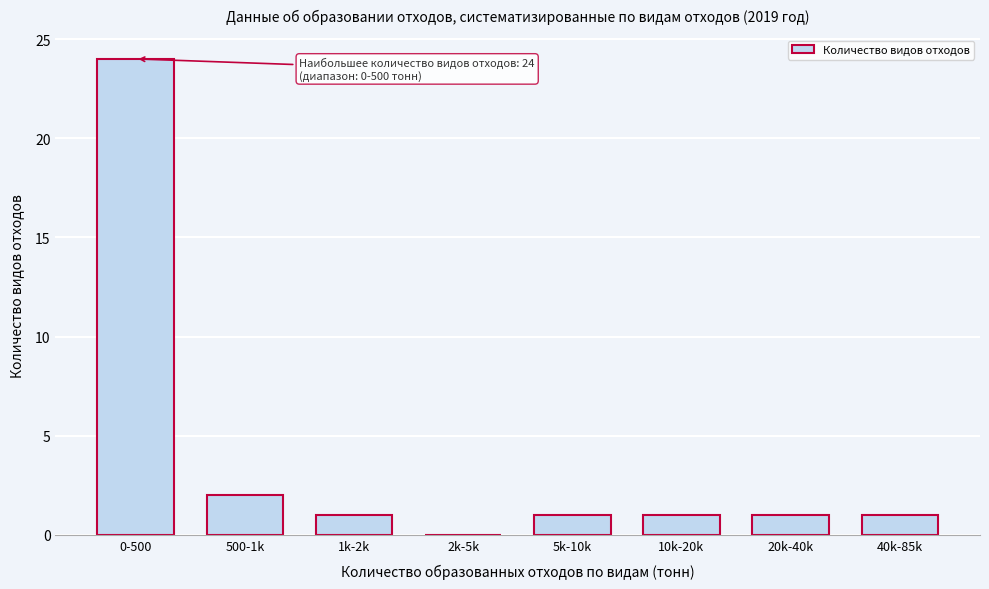

Reading left to right, extract all data points from this chart.

0-500=24	500-1k=2	1k-2k=1	2k-5k=0	5k-10k=1	10k-20k=1	20k-40k=1	40k-85k=1